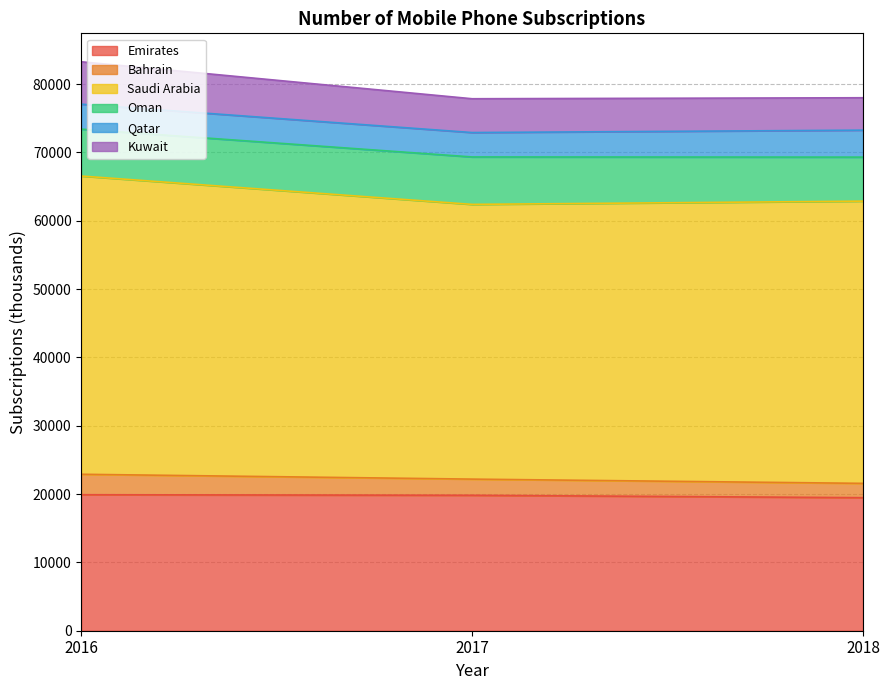

True or false: Emirates has a value of 19475 at 2018.

True